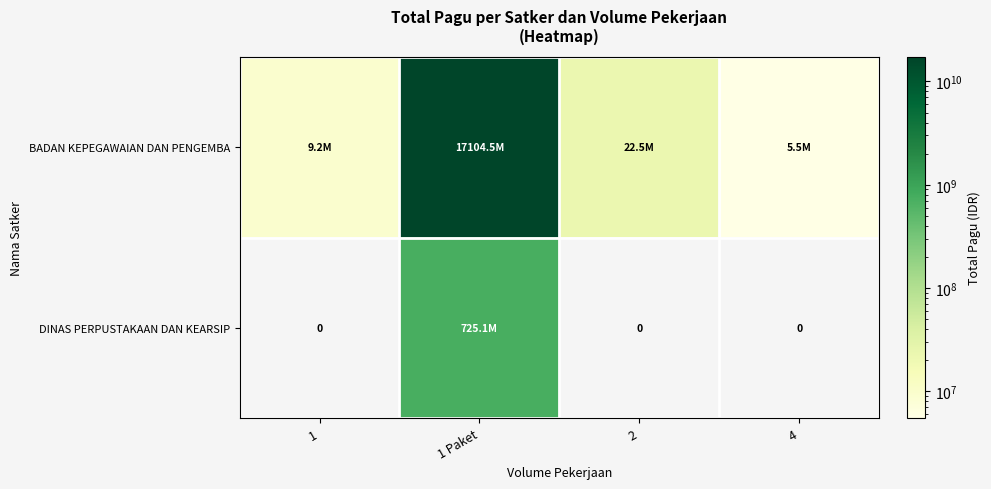

What is the difference between the BADAN KEPEGAWAIAN DAN PENGEMBA values at 1 and 2?

13271000